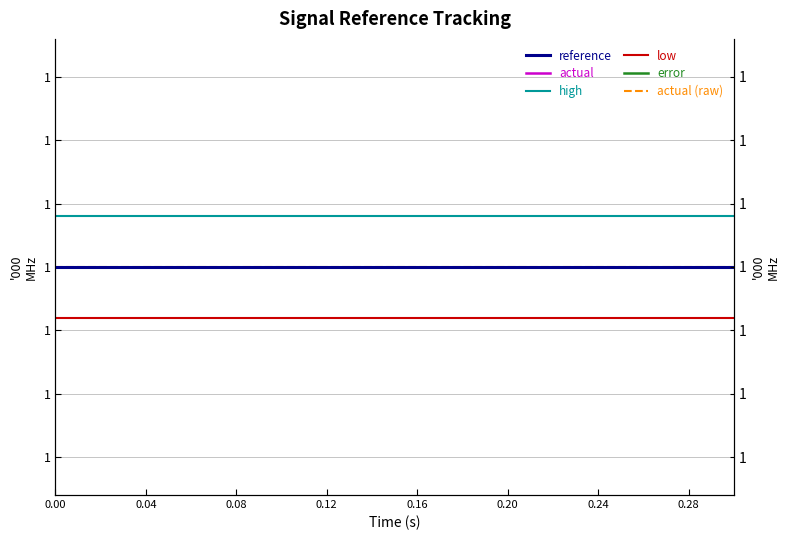

What are all the series names shown in the legend?

reference, actual, high, low, error, actual (raw)